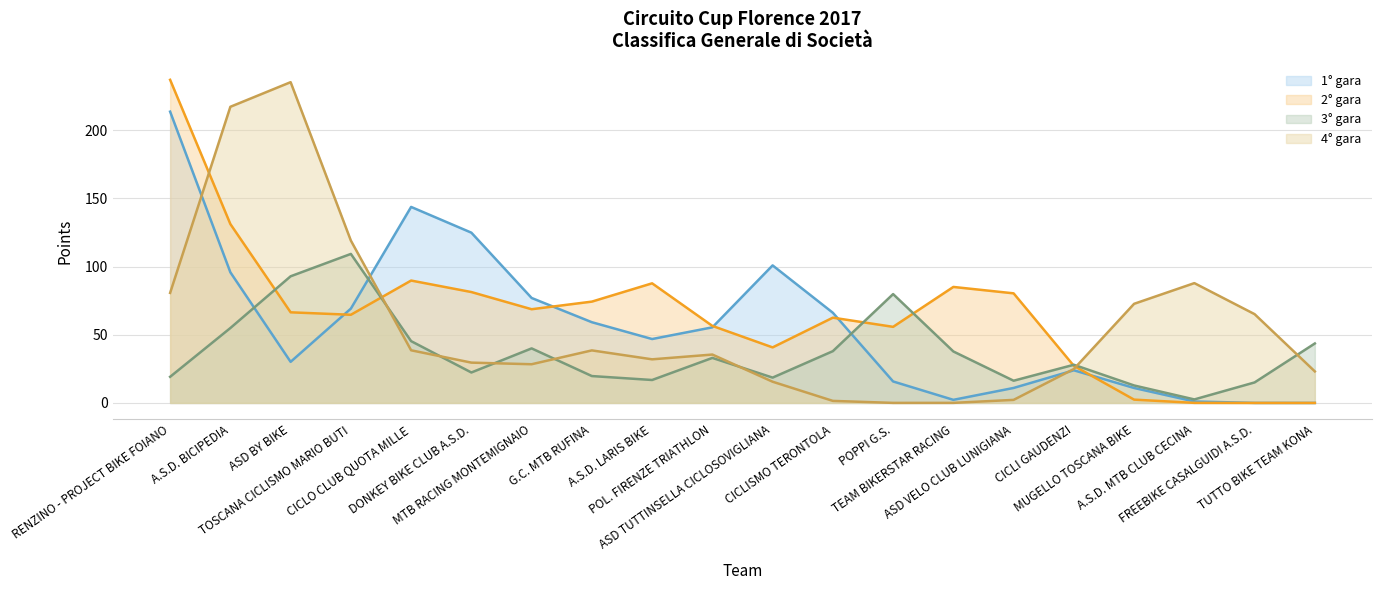

Which series has the largest total across all categories?

2° gara